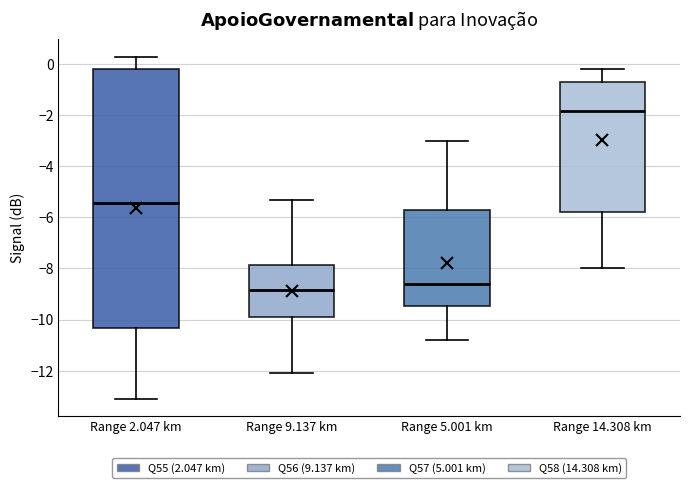

Reading left to right, read every box against the y-axis: the position of its median line, the range the box covers, and the ends of its whiskers. The values are not printed on the chart, so give them approximately, as read against the axis.

Range 2.047 km: median -5.4, box -10.4 to -0.2, whiskers -13.0 to 0.4
Range 9.137 km: median -8.8, box -9.8 to -7.8, whiskers -12.0 to -5.2
Range 5.001 km: median -8.6, box -9.4 to -5.6, whiskers -10.8 to -3.0
Range 14.308 km: median -1.8, box -5.8 to -0.6, whiskers -8.0 to -0.2